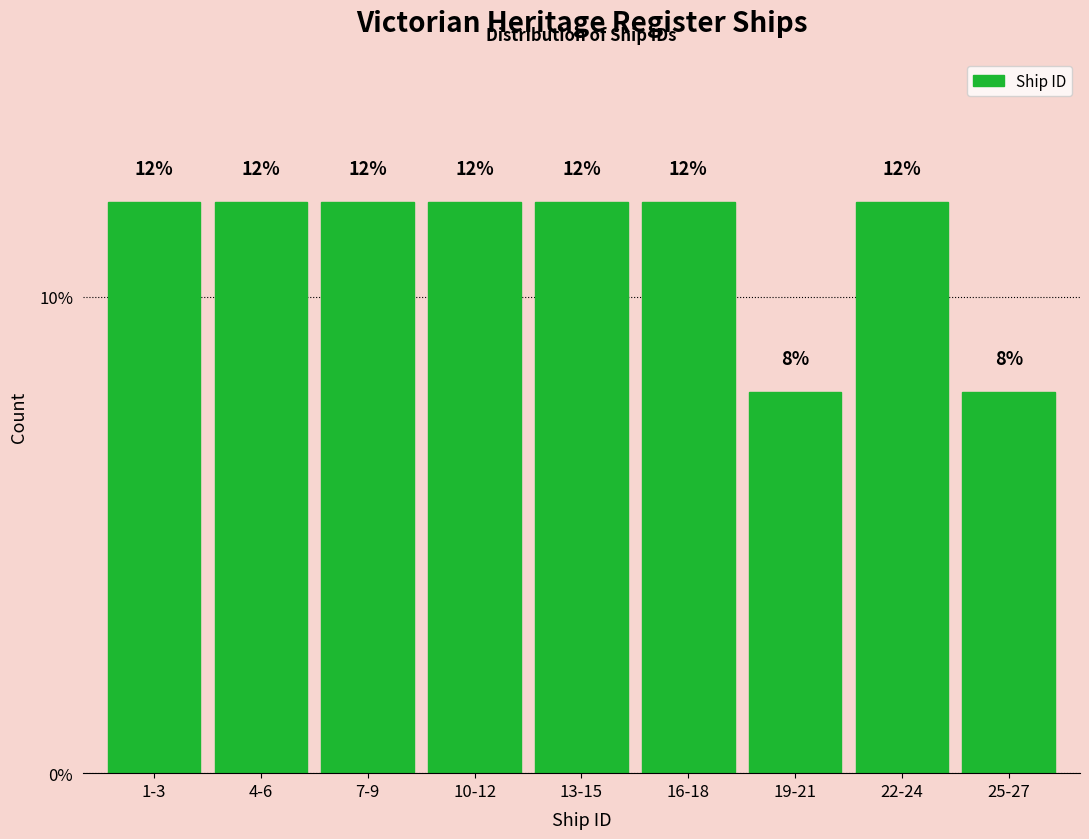

Reading left to right, what are all the values shown in this chart?

1-3=12	4-6=12	7-9=12	10-12=12	13-15=12	16-18=12	19-21=8	22-24=12	25-27=8